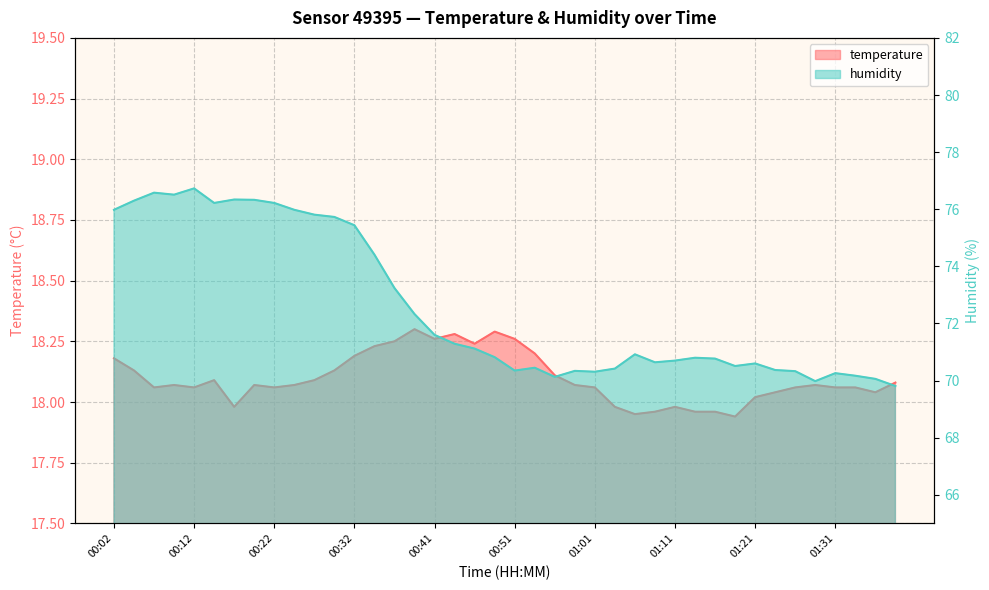

True or false: humidity and temperature intersect in this chart.

False